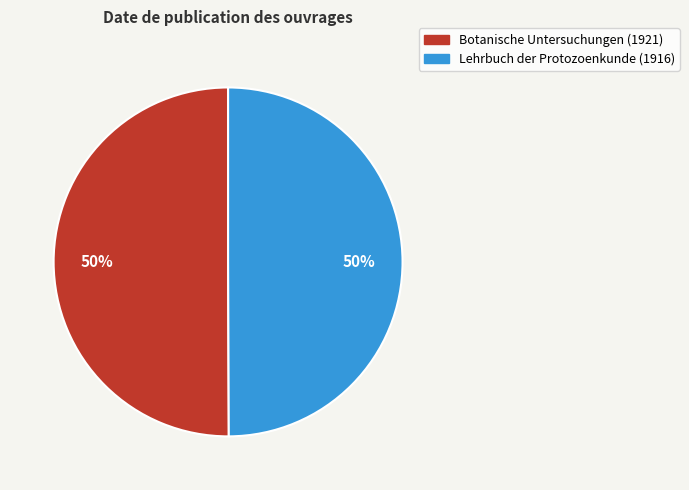

Is the sum of Botanische Untersuchungen (1921) and Lehrbuch der Protozoenkunde (1916) greater than half?

Yes